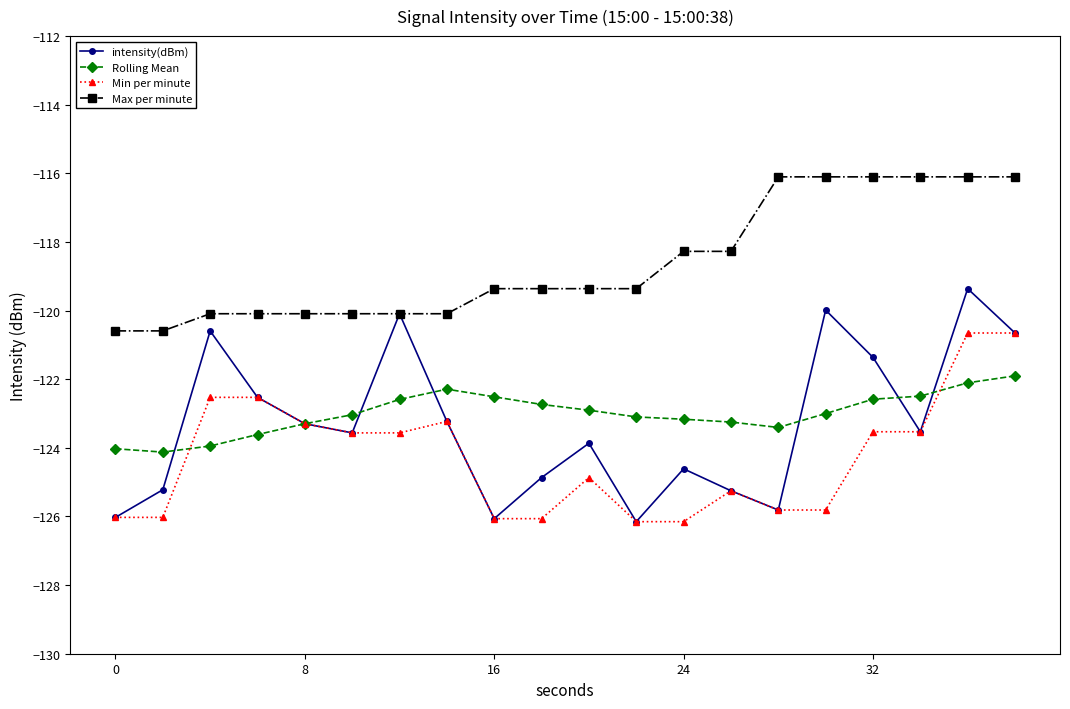

At how many categories does at least one series exceed -121?

20